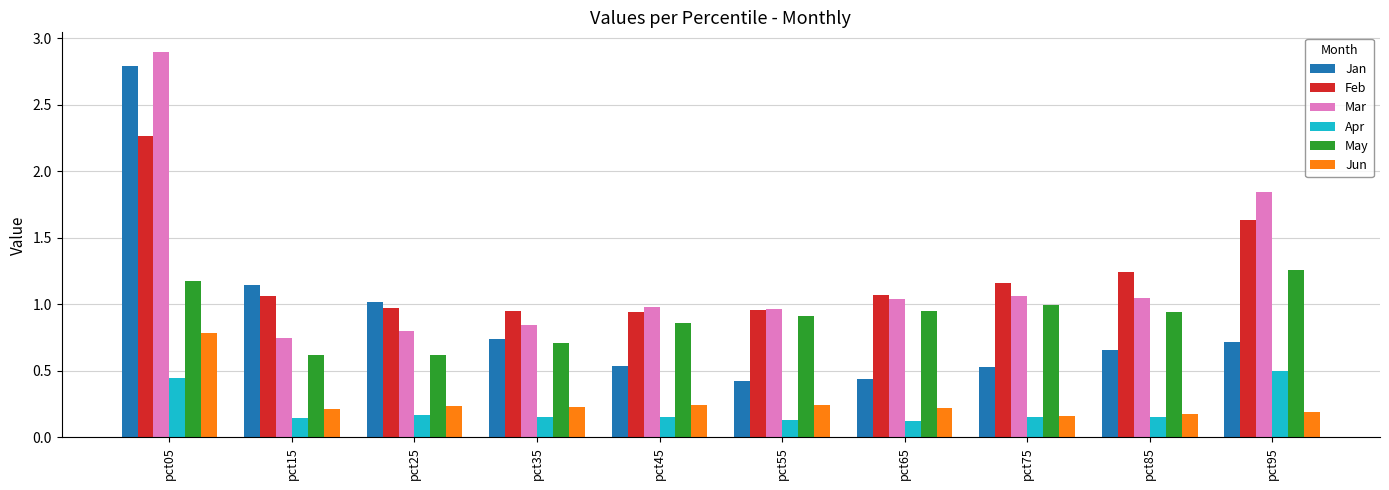

Which series has the largest range (max minus min)?

Jan